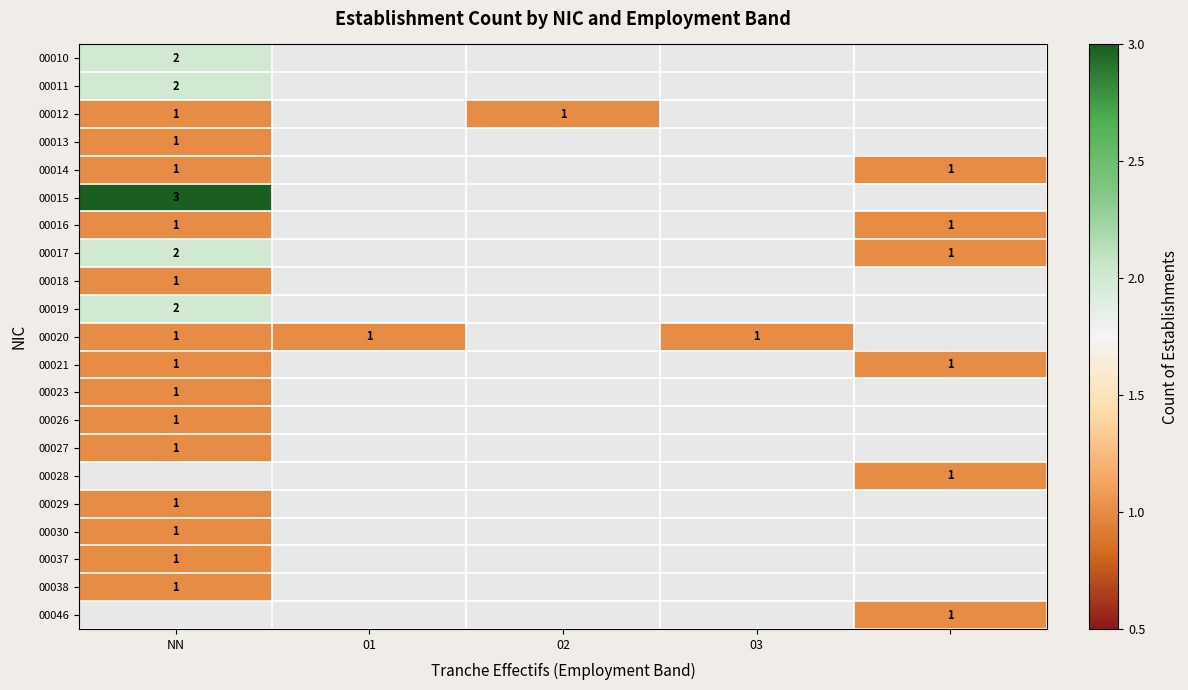

What is the maximum value shown in the chart?

3.0